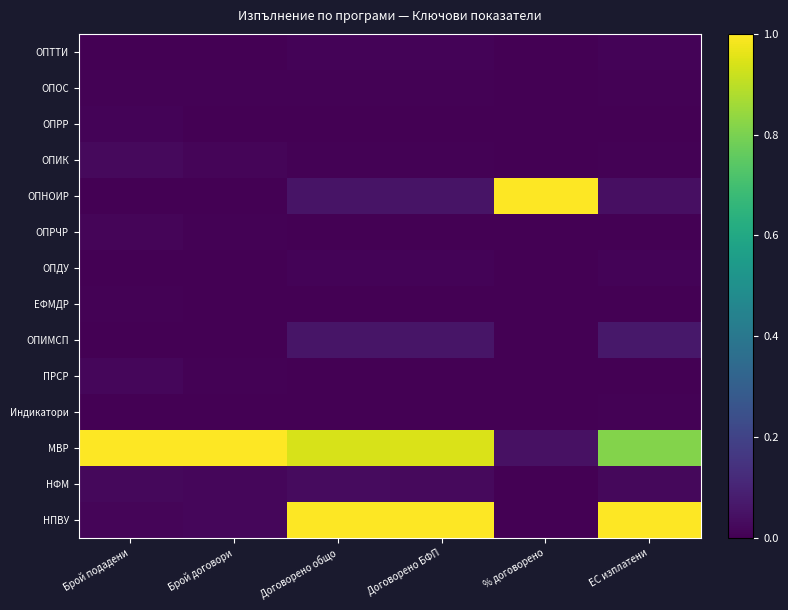

At which category does the chart reach its minimum across all series?

Договорено общо